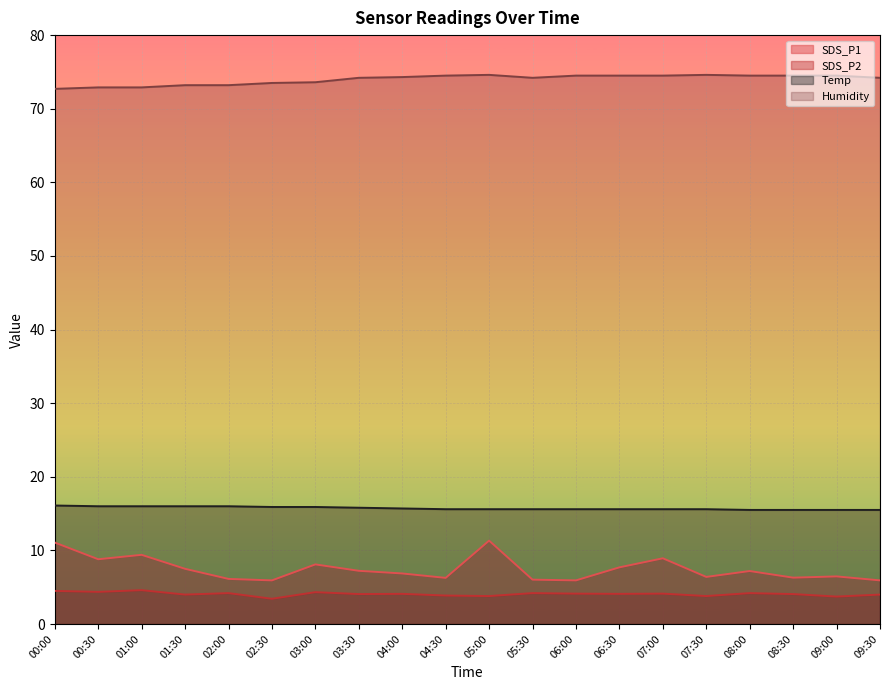

Which series changed the most between 00:00 and 06:30?

SDS_P1